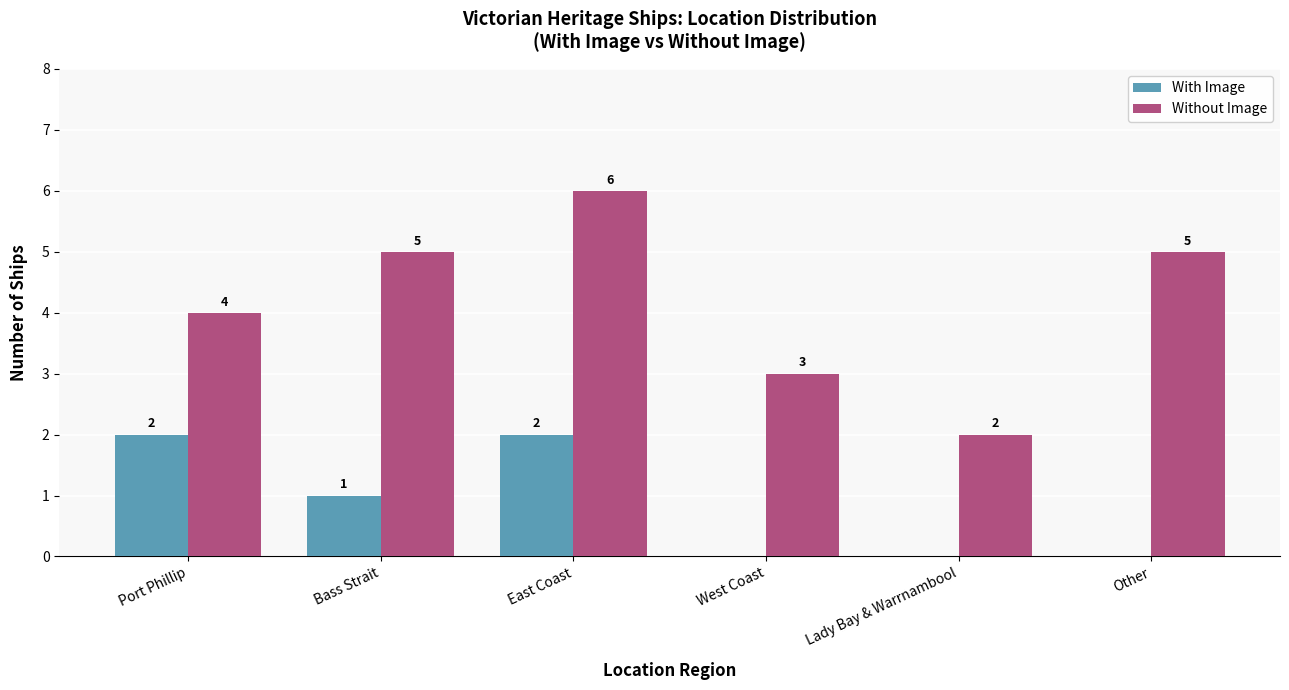

What is the sum of all With Image values?

5